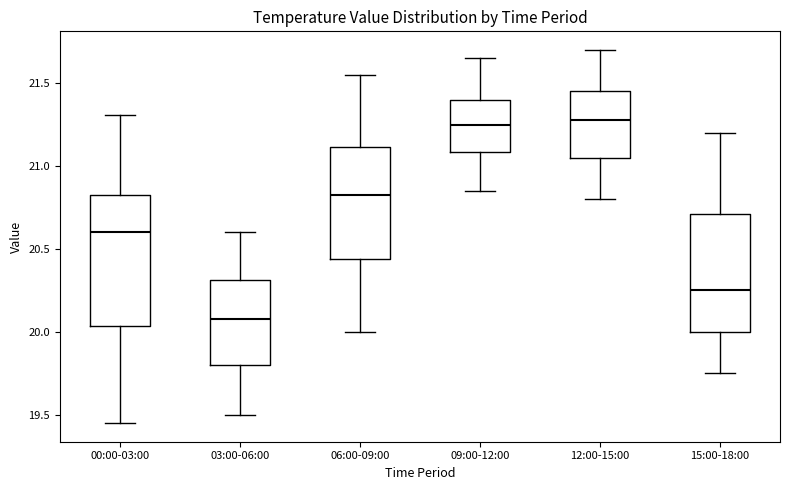

Reading left to right, read every box against the y-axis: the position of its median line, the range the box covers, and the ends of its whiskers. The values are not printed on the chart, so give them approximately, as read against the axis.

00:00-03:00: median 20.60, box 20.05 to 20.80, whiskers 19.45 to 21.30
03:00-06:00: median 20.10, box 19.80 to 20.30, whiskers 19.50 to 20.60
06:00-09:00: median 20.85, box 20.45 to 21.10, whiskers 20.00 to 21.55
09:00-12:00: median 21.25, box 21.10 to 21.40, whiskers 20.85 to 21.65
12:00-15:00: median 21.30, box 21.05 to 21.45, whiskers 20.80 to 21.70
15:00-18:00: median 20.25, box 20.00 to 20.70, whiskers 19.75 to 21.20